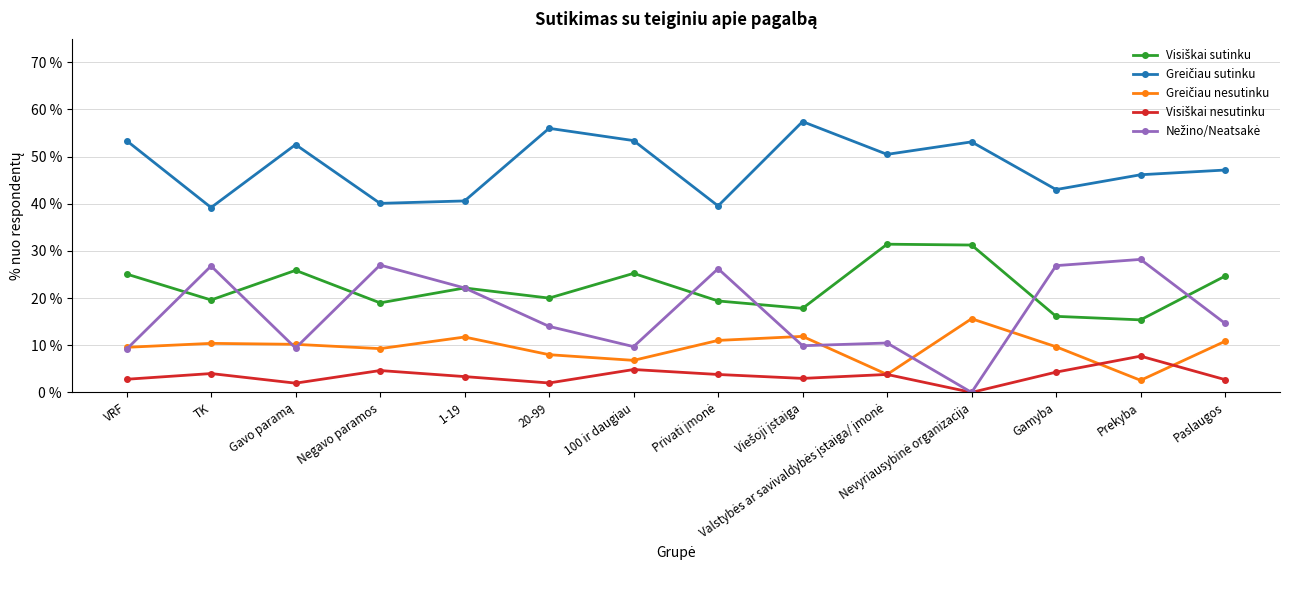

What is the difference between the highest and lowest values at VRF?

50.6